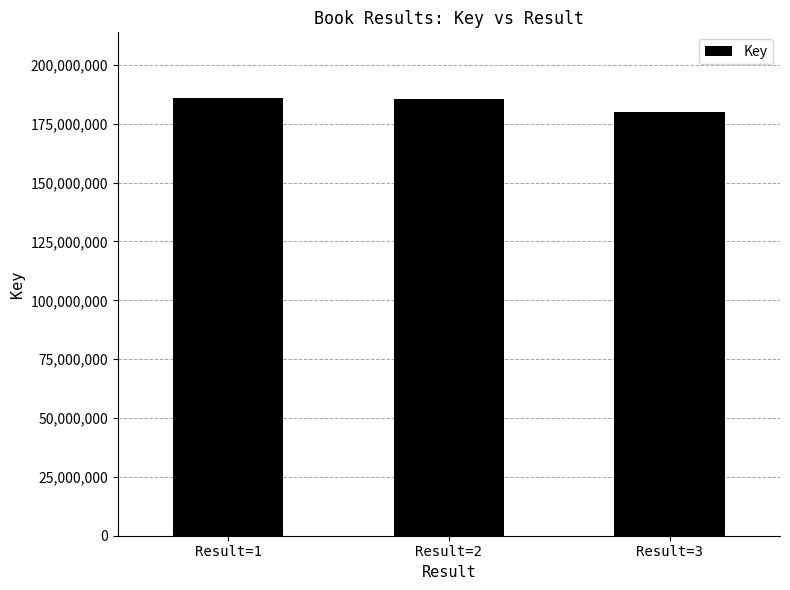

At which label does the data first exceed 185726714?

Result=1